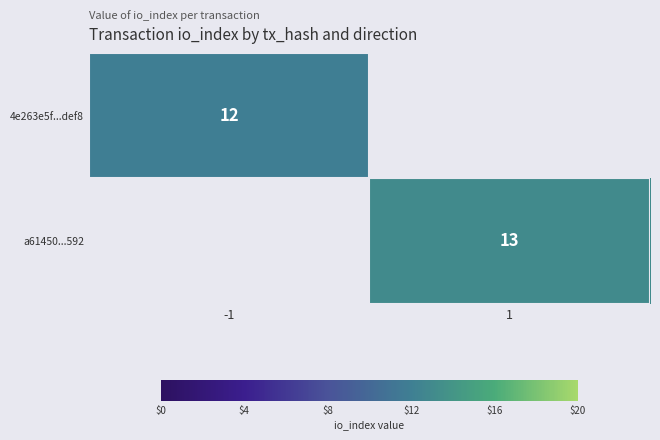

Is it true that 4e263e5f...def8 equals 17 at -1?

False